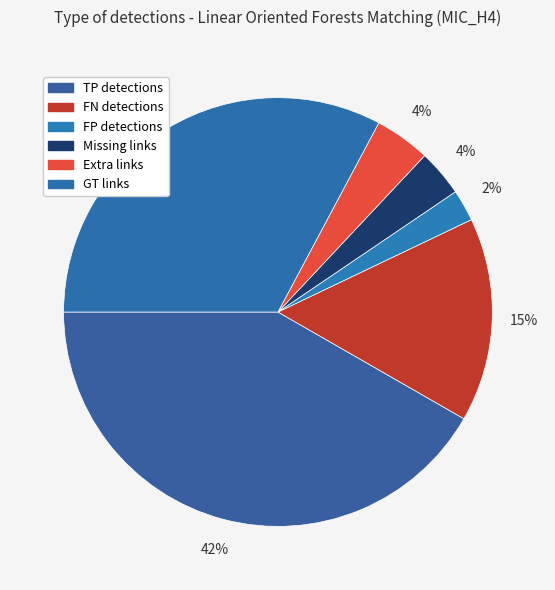

How many segments does this pie chart have?

6